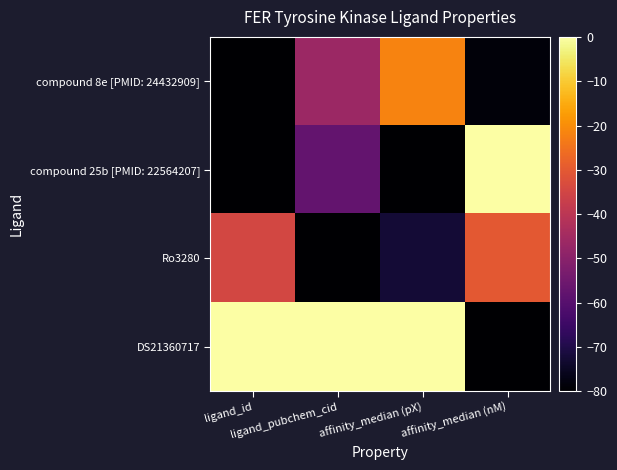

Which label corresponds to the largest value in the chart?

affinity_median (nM)